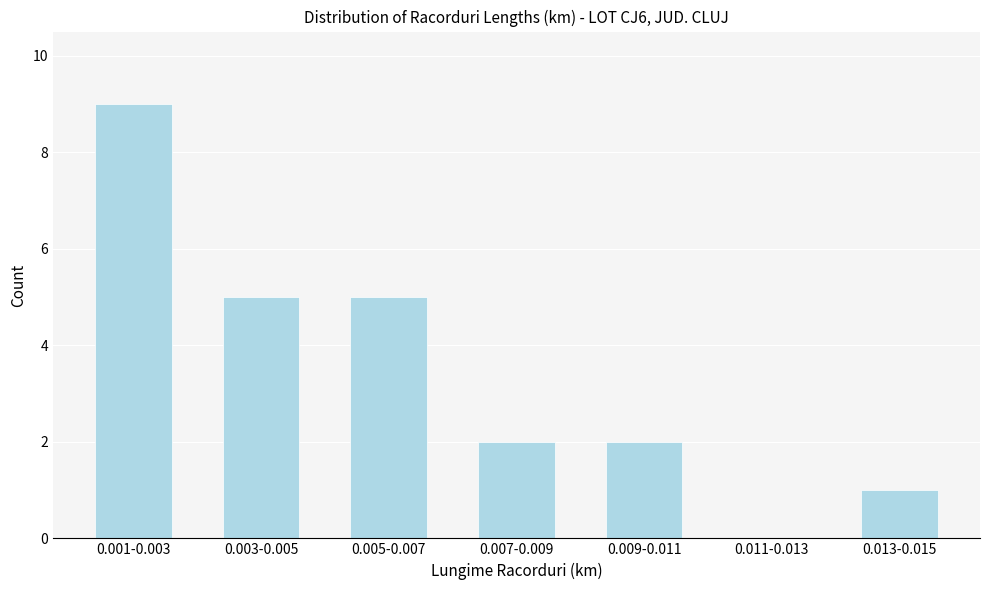

Reading left to right, what are all the values shown in this chart?

0.001-0.003=9	0.003-0.005=5	0.005-0.007=5	0.007-0.009=2	0.009-0.011=2	0.011-0.013=0	0.013-0.015=1